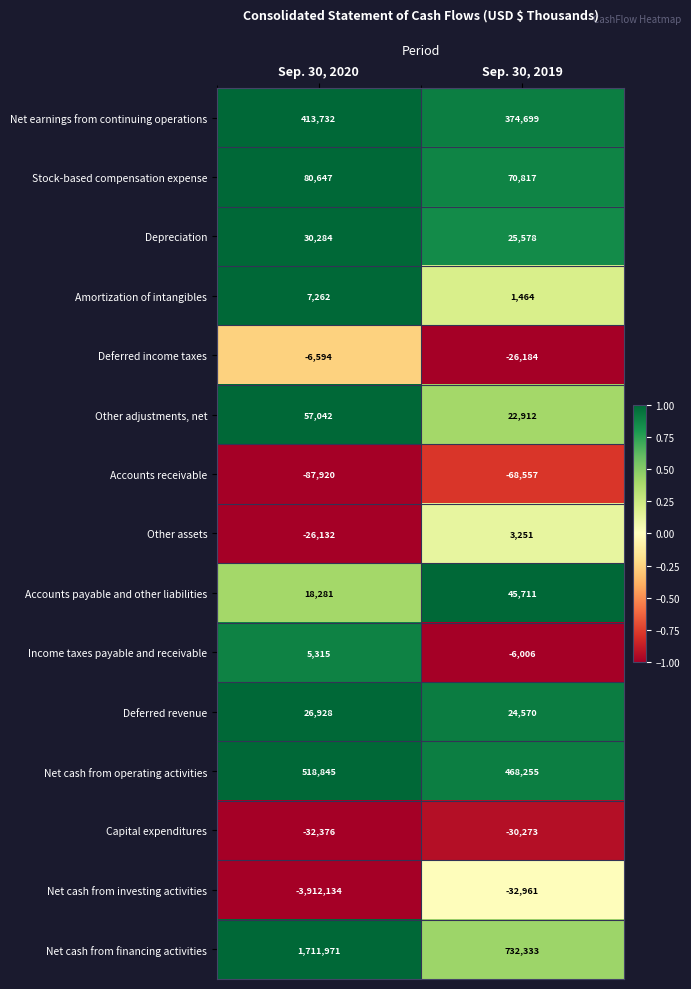

What is the difference between the Net cash from investing activities values at Sep. 30, 2020 and Sep. 30, 2019?

3879173